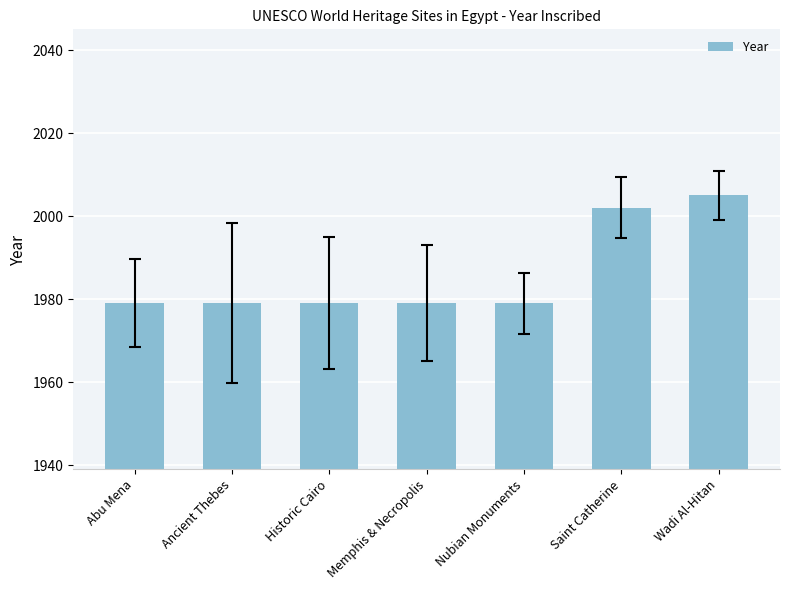

How many bars are there in total?

7